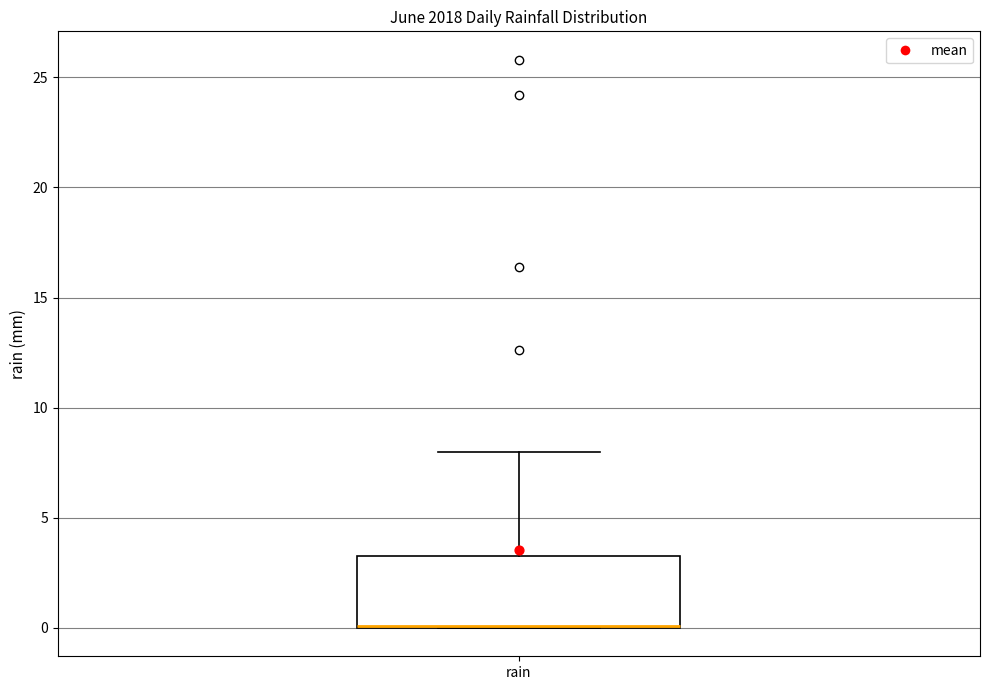

Where does the upper whisker of the box for rain end on the y-axis? The values are not printed on the chart, so give them approximately, as read against the axis.

8.0